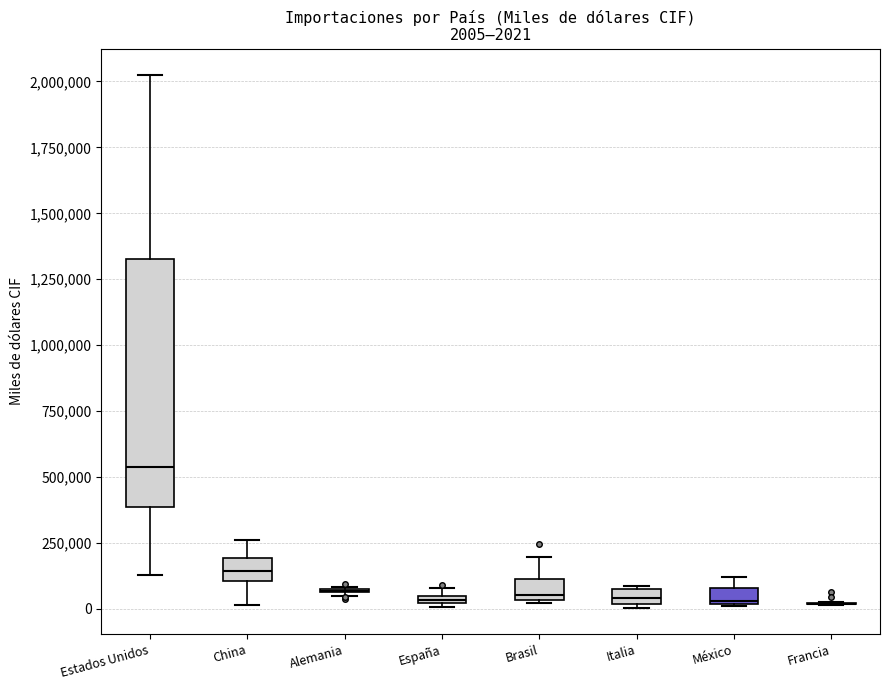

Which box is the tallest, from its lower edge to its upper edge?

Estados Unidos